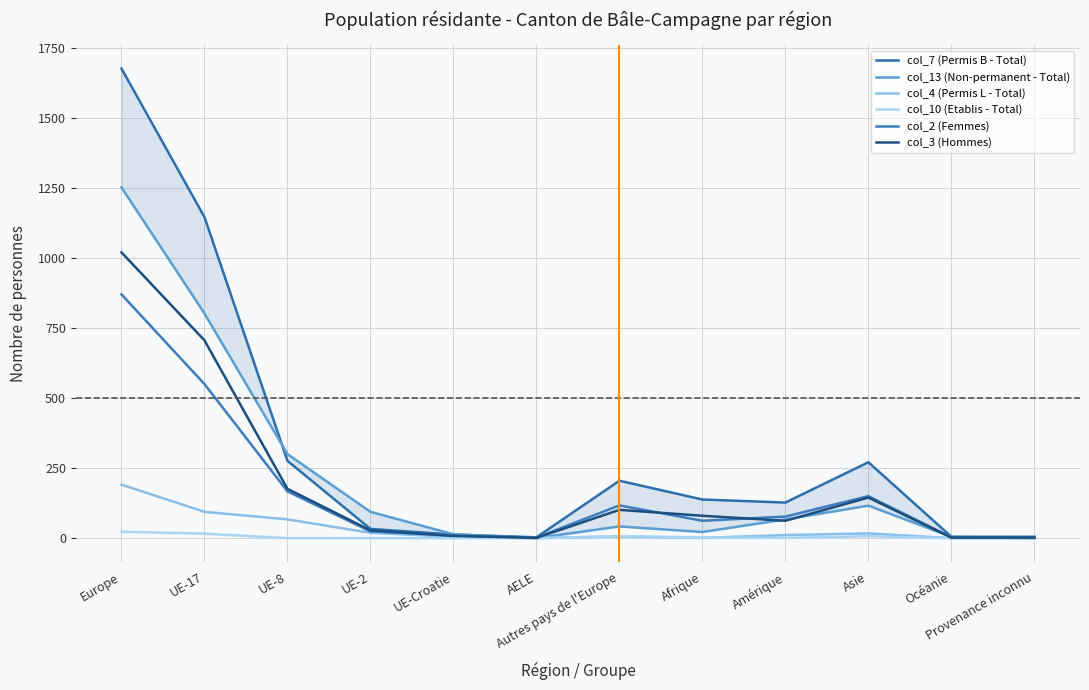

What is the difference between the maximum and minimum values in the col_2 (Femmes) series?

868